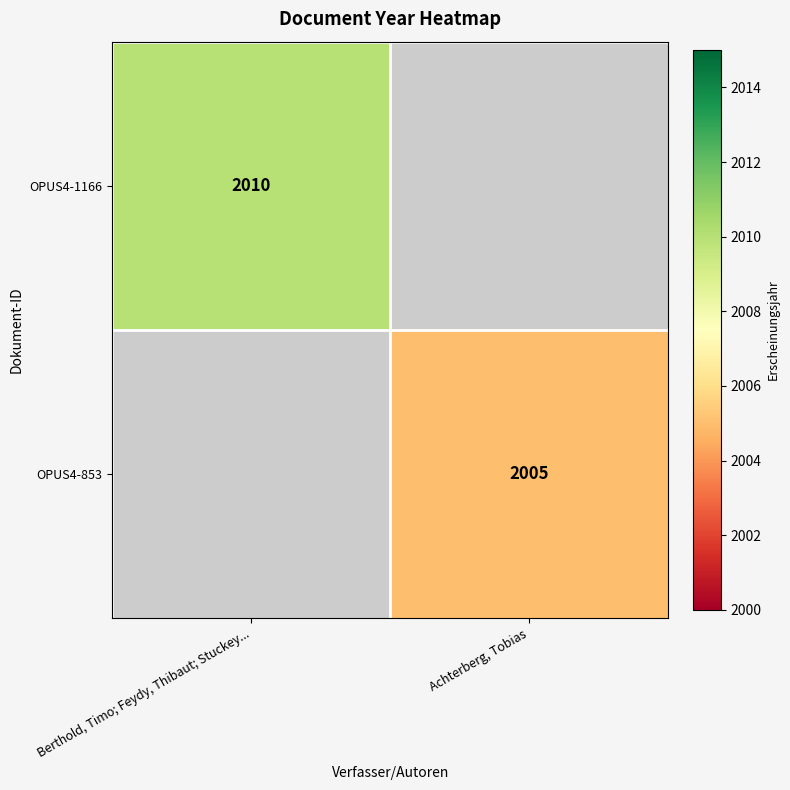

True or false: OPUS4-853 has a value of 2005 at Achterberg, Tobias.

True